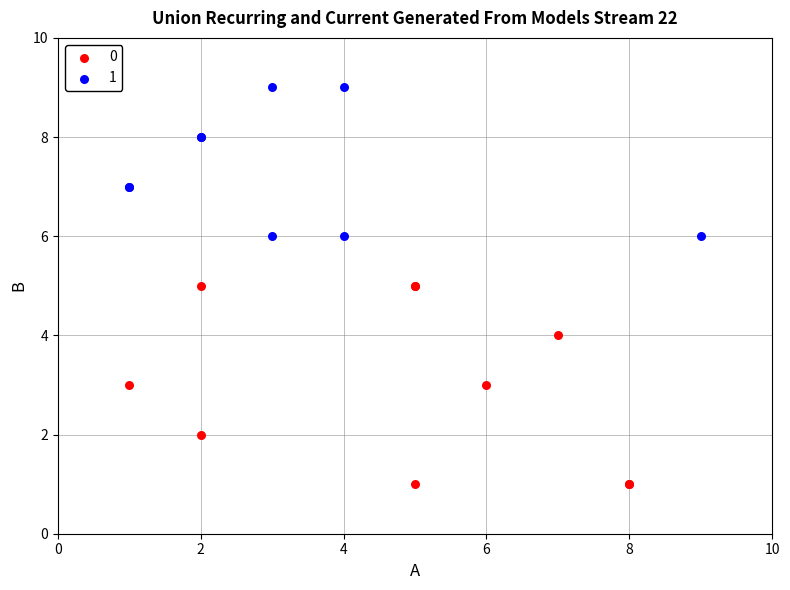

Which series reaches the minimum Y coordinate?

0